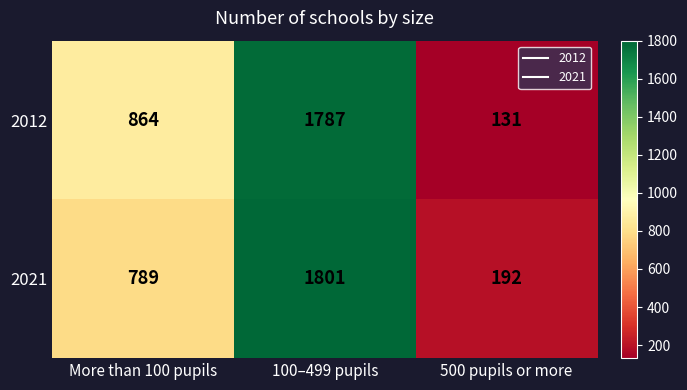

At which category does the chart reach its minimum across all series?

500 pupils or more